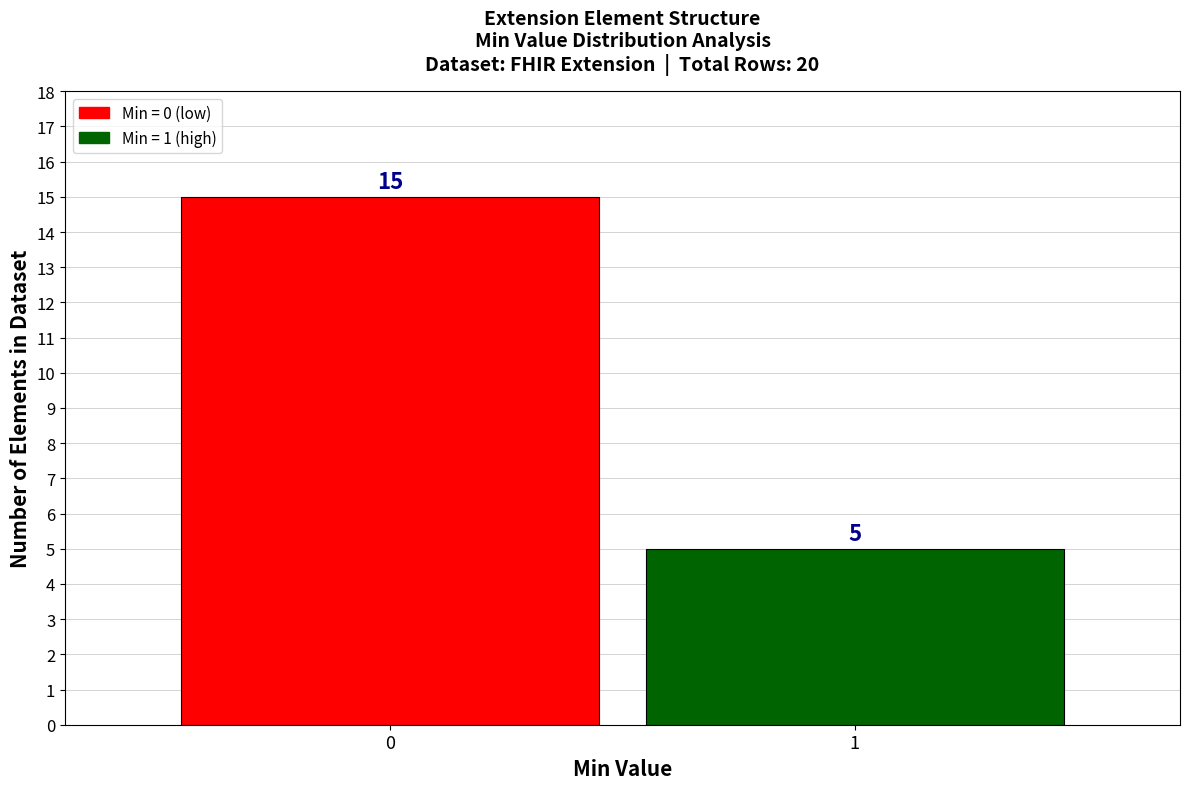

Reading left to right, what are all the values shown in this chart?

0=15	1=5